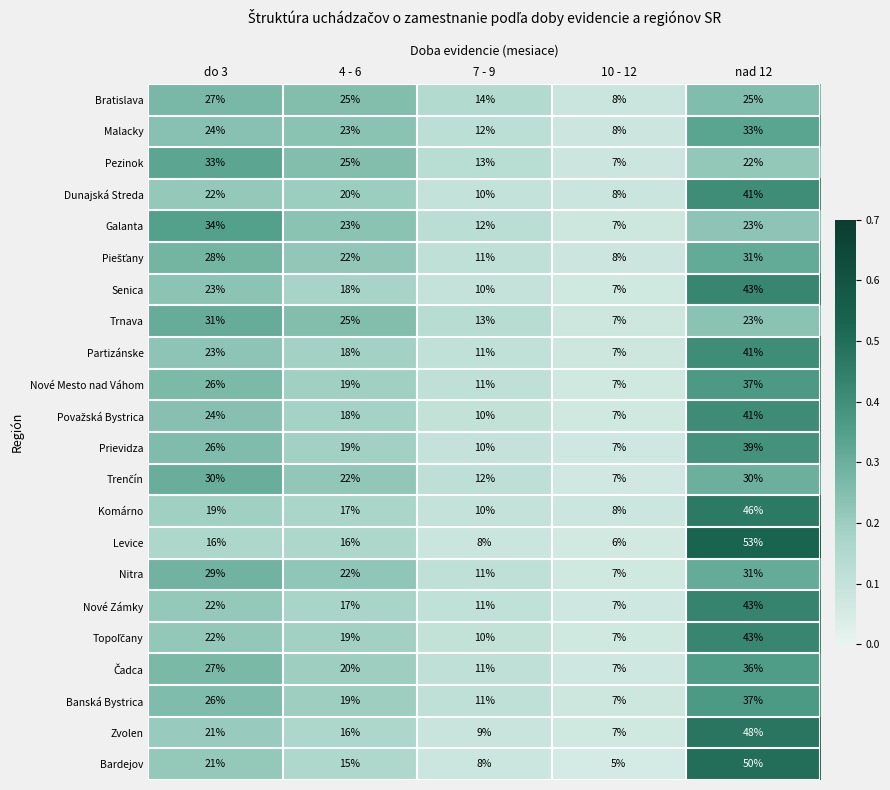

How many distinct data groups are displayed?

22